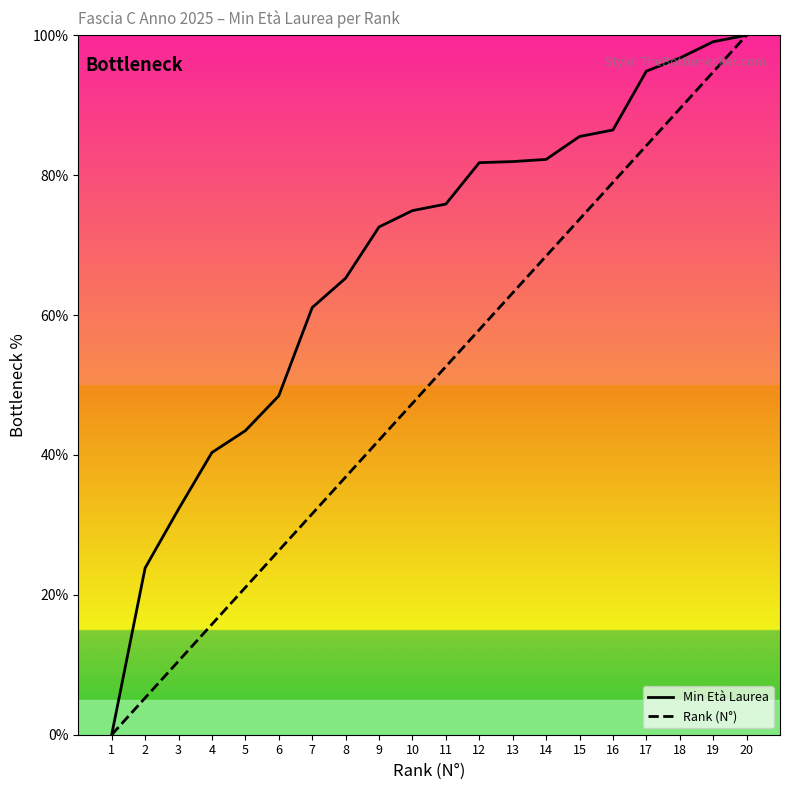

True or false: Min Età Laurea has a value of 81.8 at 12.

True